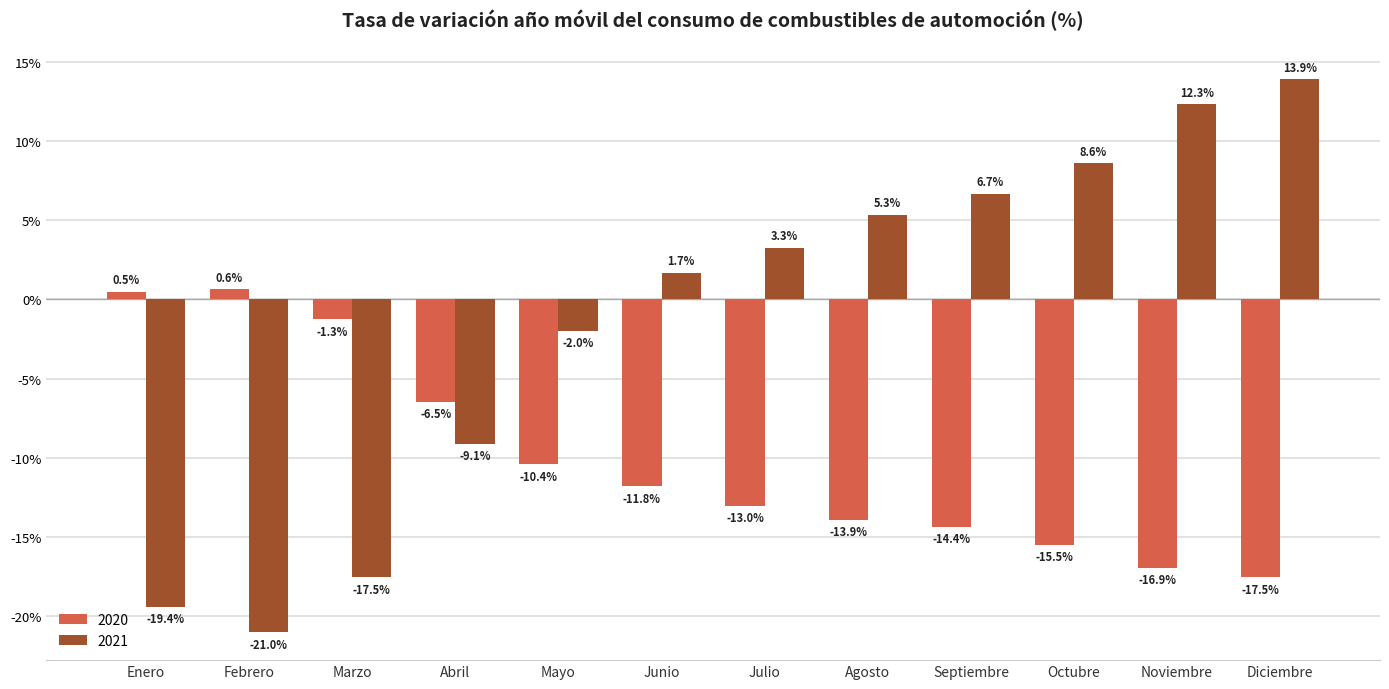

Reading left to right, extract all data points from this chart.

2020: Enero=0.5	Febrero=0.6	Marzo=-1.3	Abril=-6.5	Mayo=-10.4	Junio=-11.8	Julio=-13.0	Agosto=-13.9	Septiembre=-14.4	Octubre=-15.5	Noviembre=-16.9	Diciembre=-17.5
2021: Enero=-19.4	Febrero=-21.0	Marzo=-17.5	Abril=-9.1	Mayo=-2.0	Junio=1.7	Julio=3.3	Agosto=5.3	Septiembre=6.7	Octubre=8.6	Noviembre=12.3	Diciembre=13.9